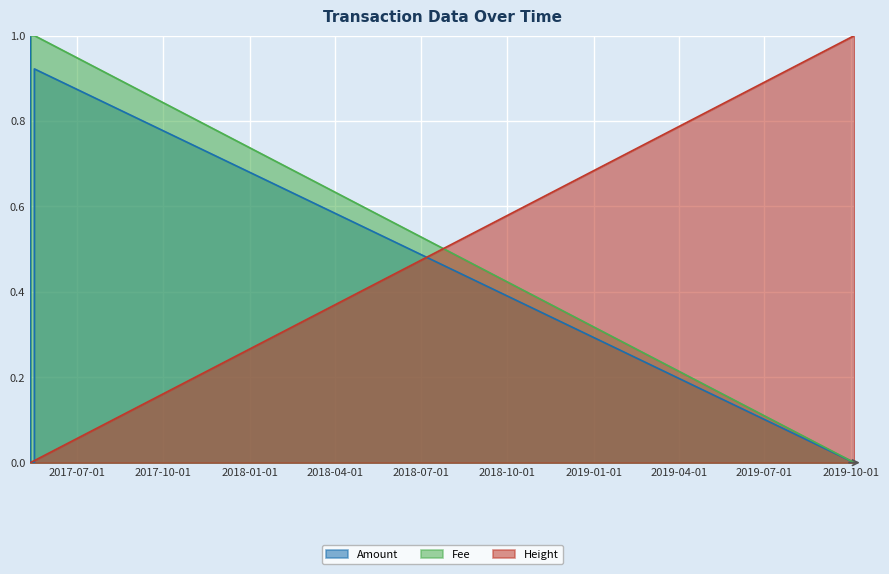

How many lines are shown in the chart?

3